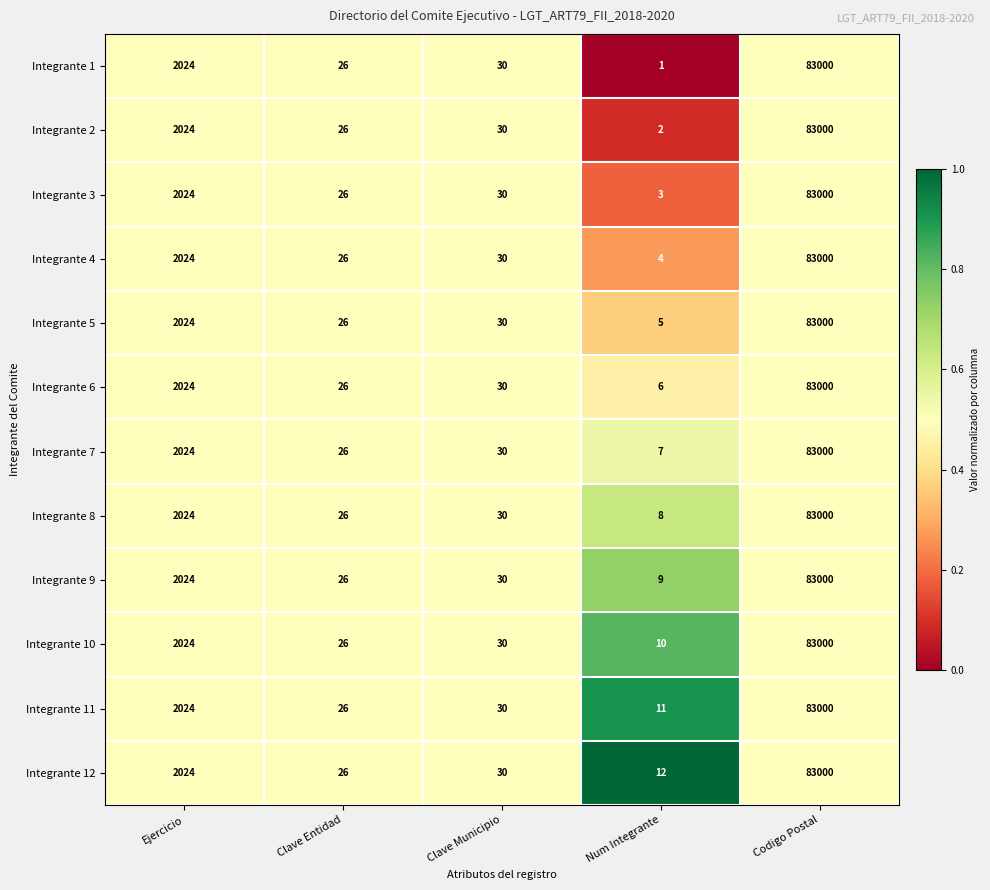

Which series has the largest range (max minus min)?

Integrante 1